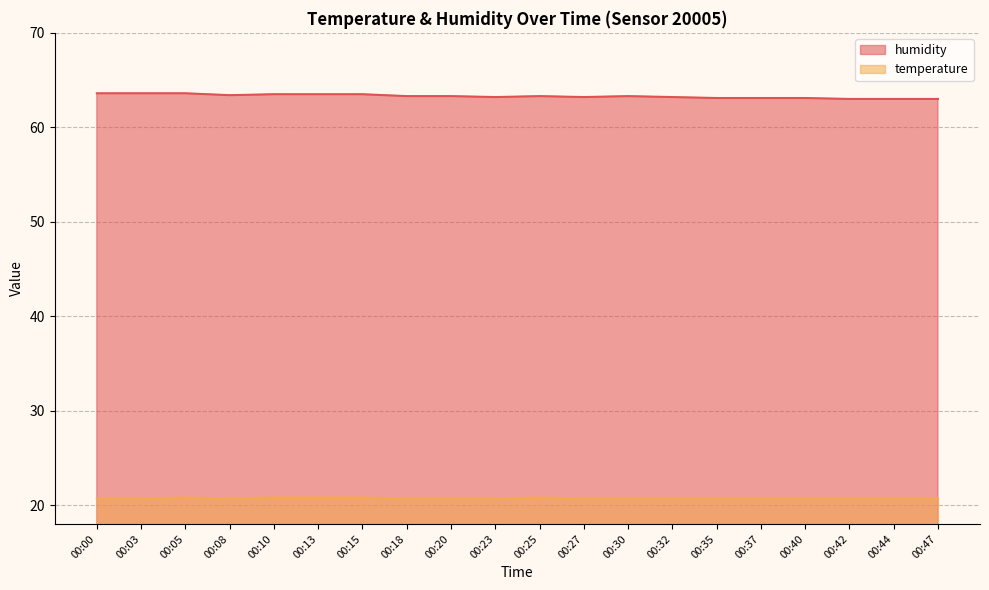

Which series has the widest spread of values?

humidity